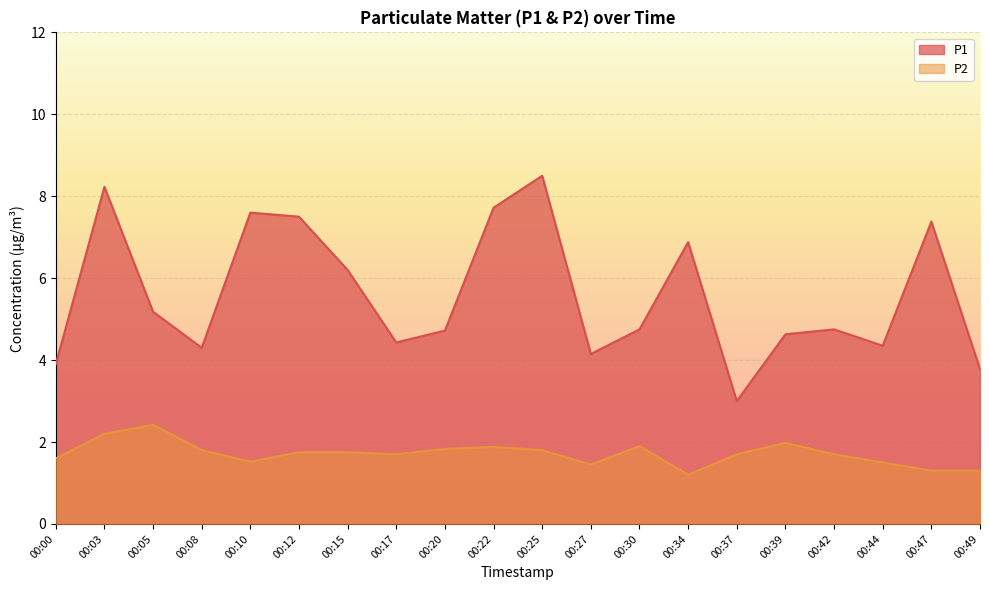

What is the lowest value of the P1 series?

3.0